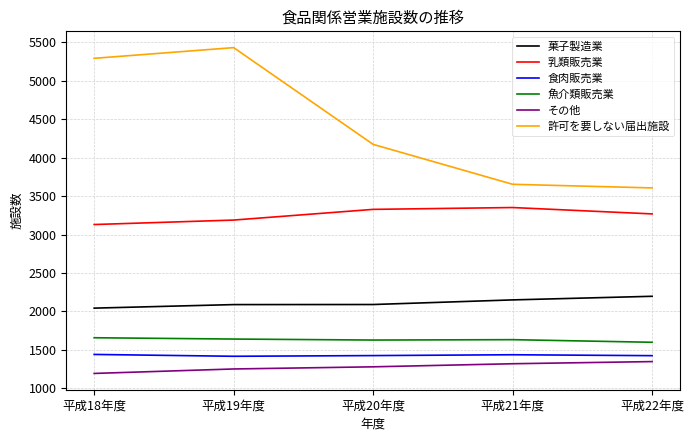

At how many categories does at least one series exceed 3477?

5